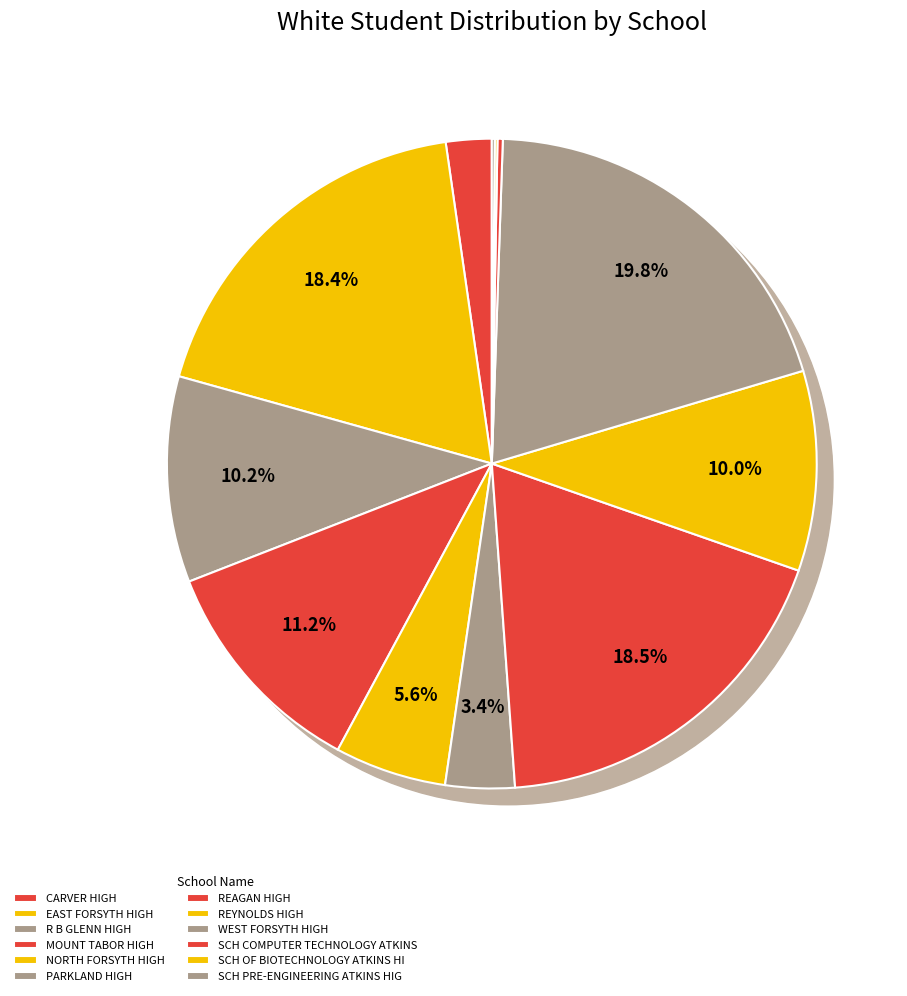

What is the smallest slice in the pie chart?

SCH OF BIOTECHNOLOGY ATKINS HI